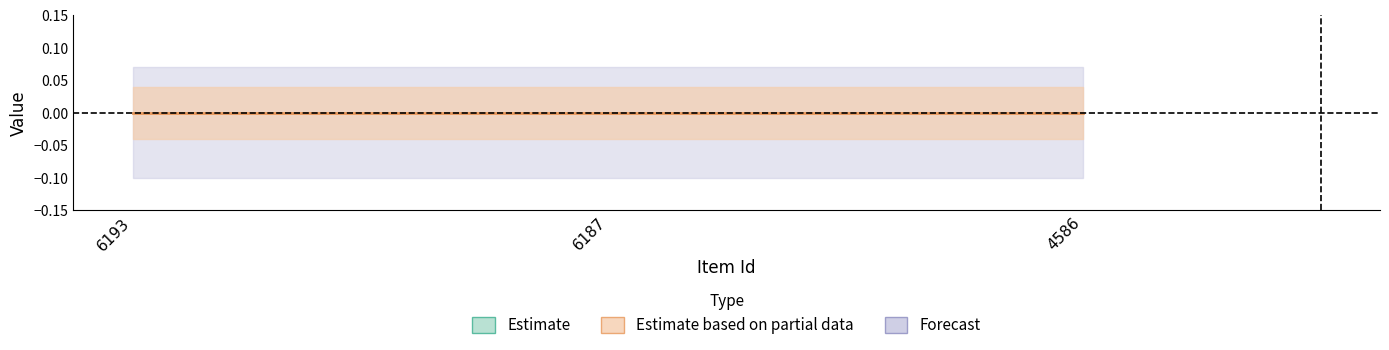

At which category is the sum across all series the highest?

6193